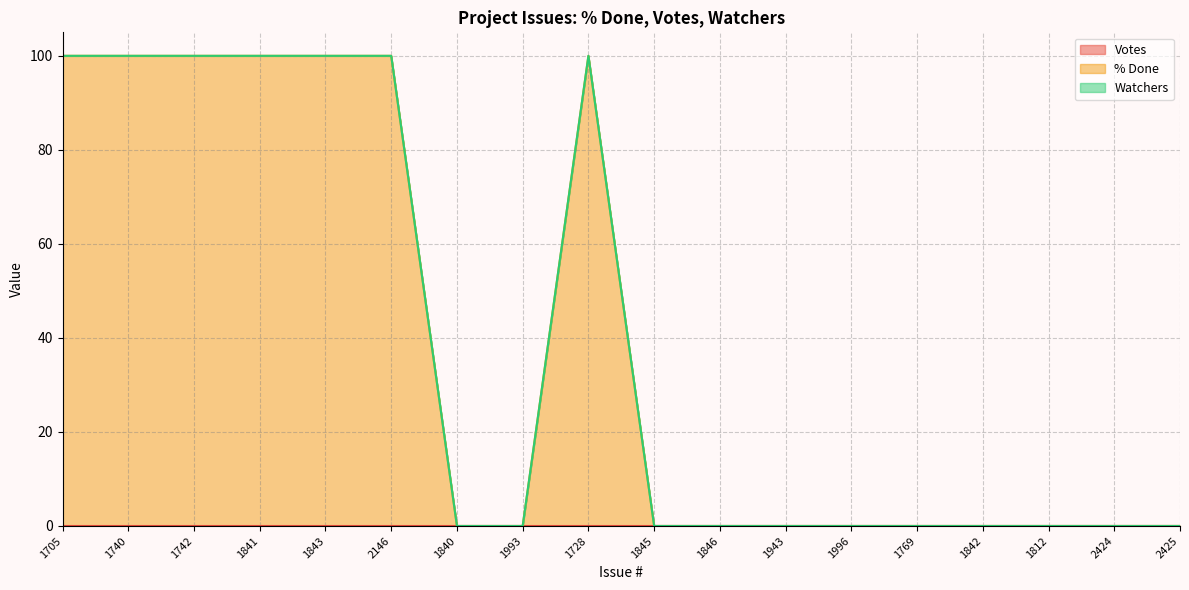

The value of Watchers at 1993 is 0. True or false?

True